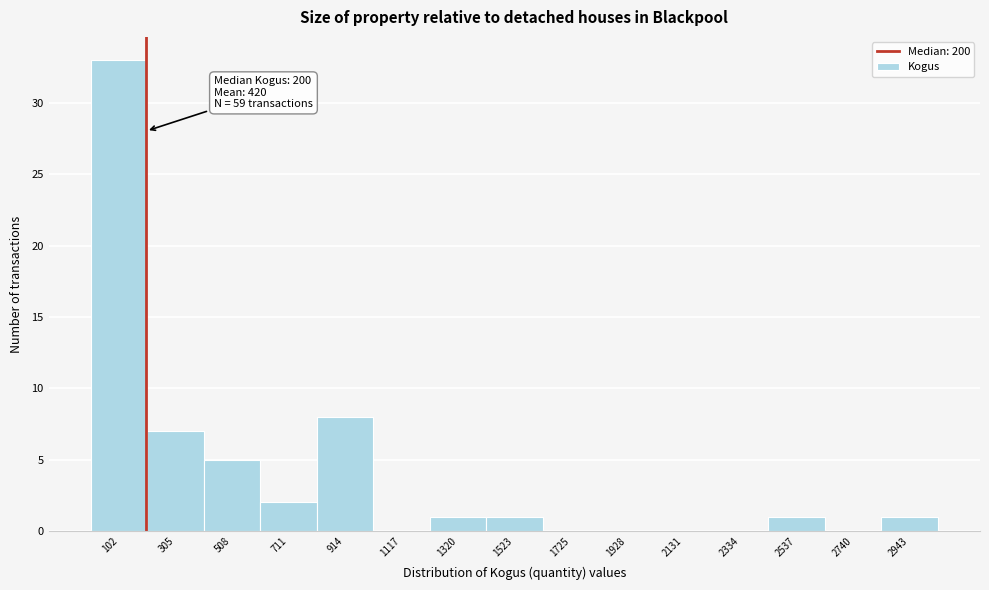

Which range on the x-axis has the tallest bar?

0 to 200